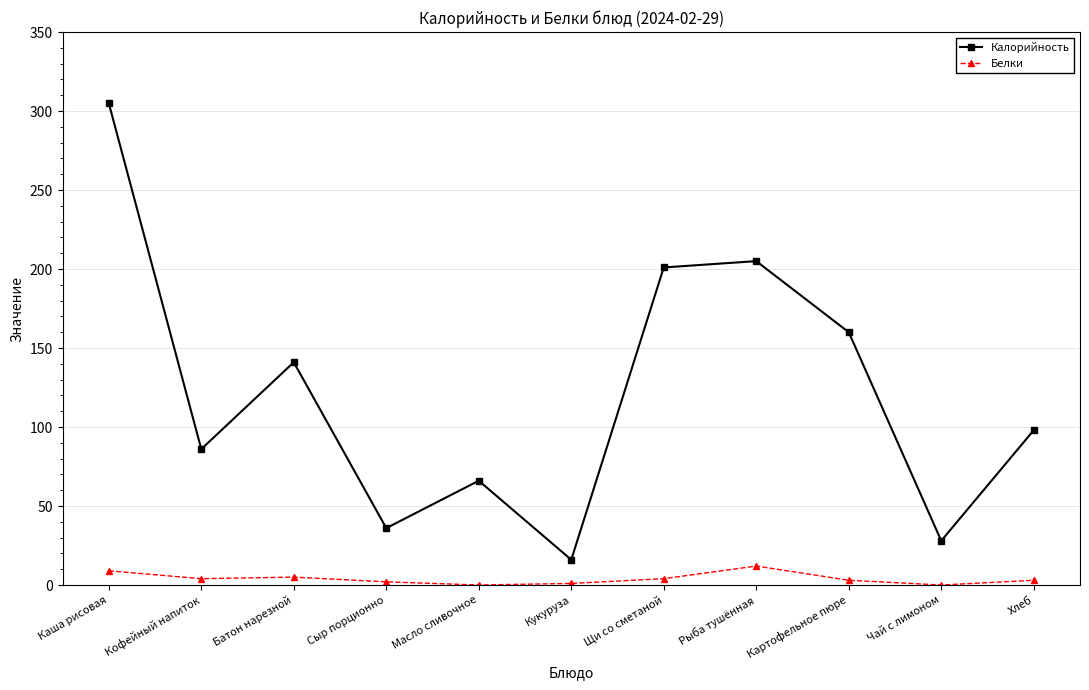

Count the number of data series in this chart.

2